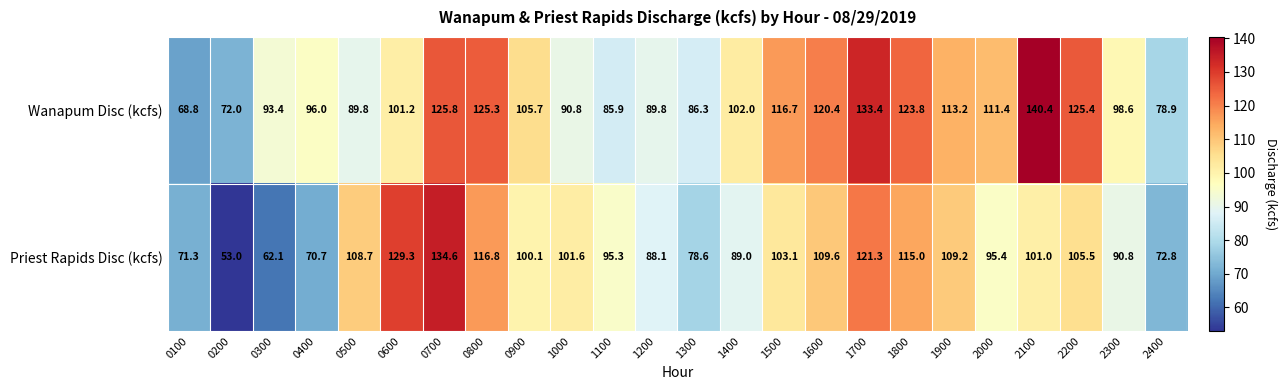

Rank the series at 2400 from highest to lowest value.

Wanapum Disc (kcfs), Priest Rapids Disc (kcfs)